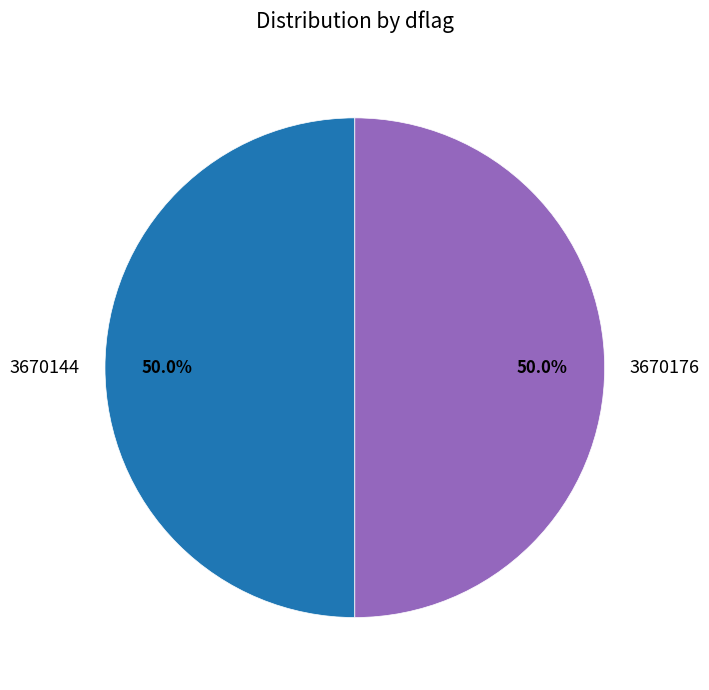

Combined, do 3670176 and 3670144 account for over 50%?

Yes